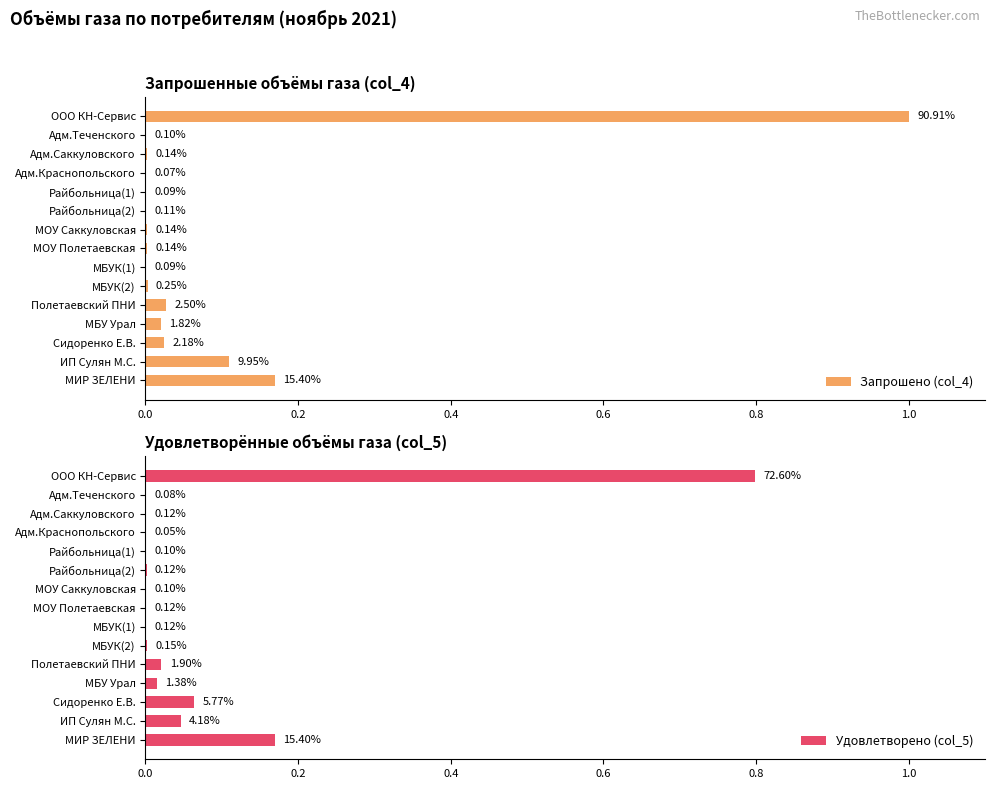

Which series has the widest spread of values?

Запрошено (col_4)